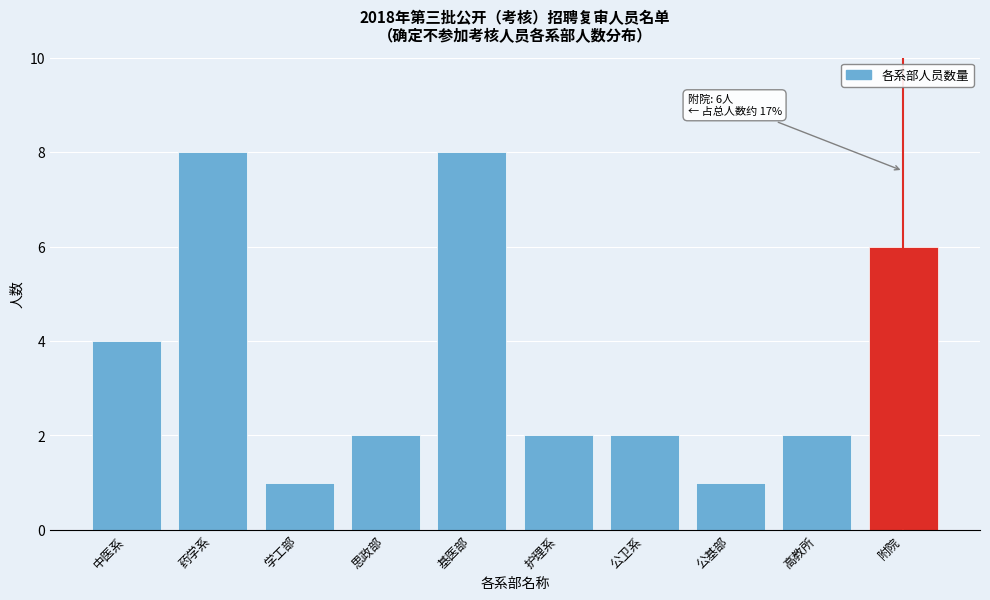

Reading left to right, what are all the values shown in this chart?

中医系=4	药学系=8	学工部=1	思政部=2	基医部=8	护理系=2	公卫系=2	公基部=1	高教所=2	附院=6